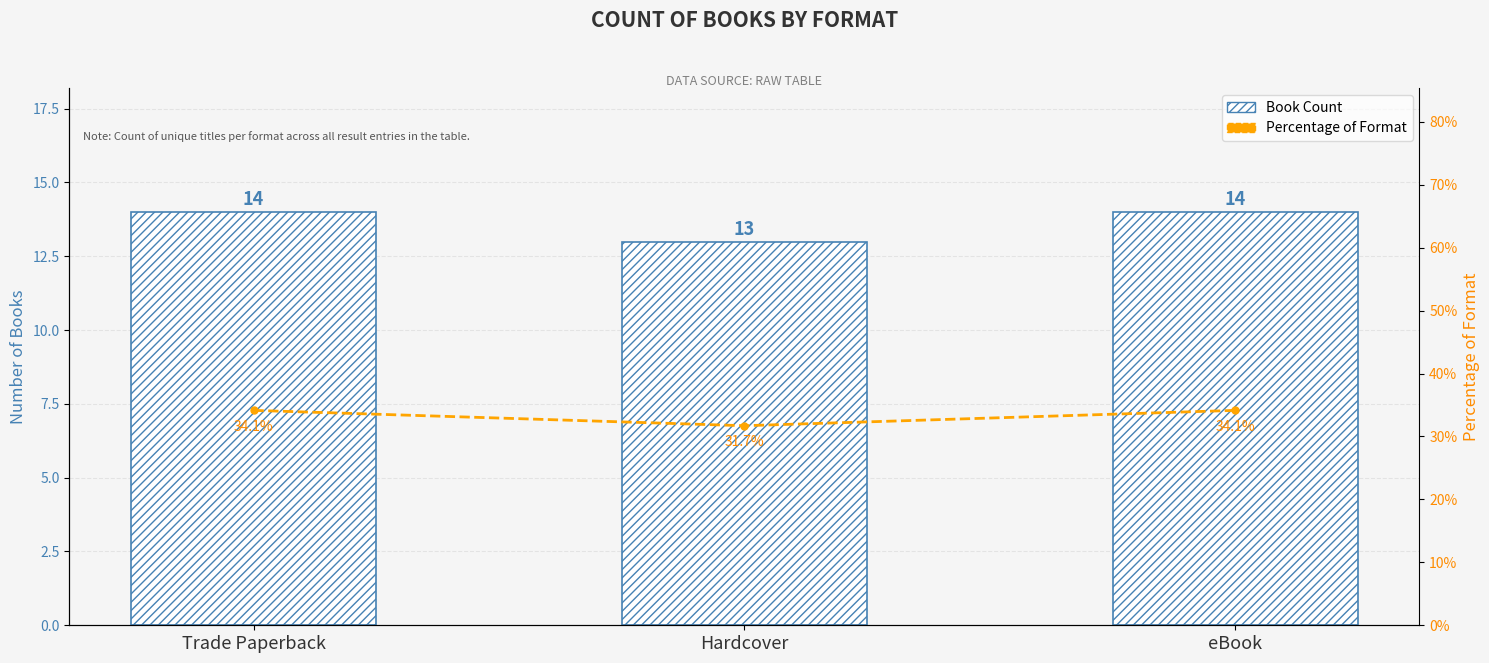

The Book Count series shows 19.6 at Trade Paperback. True or false?

False